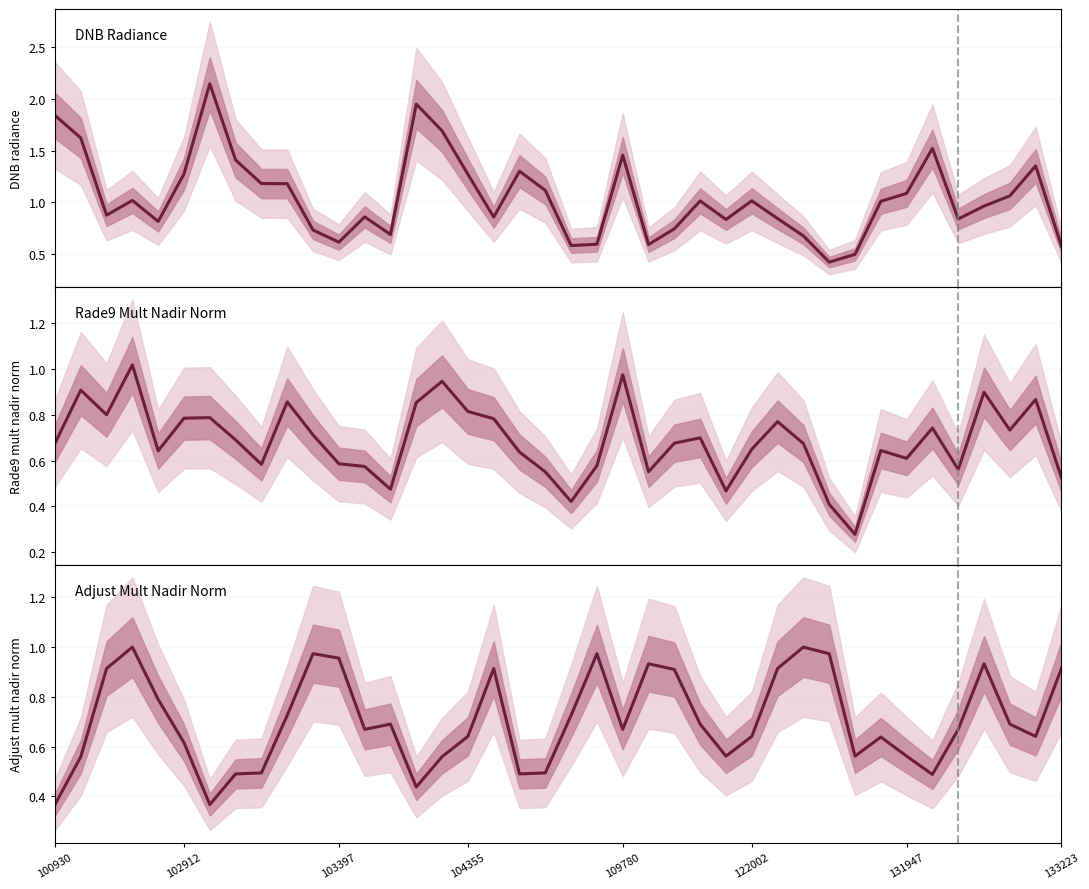

Which series has the largest total across all categories?

dnbrad